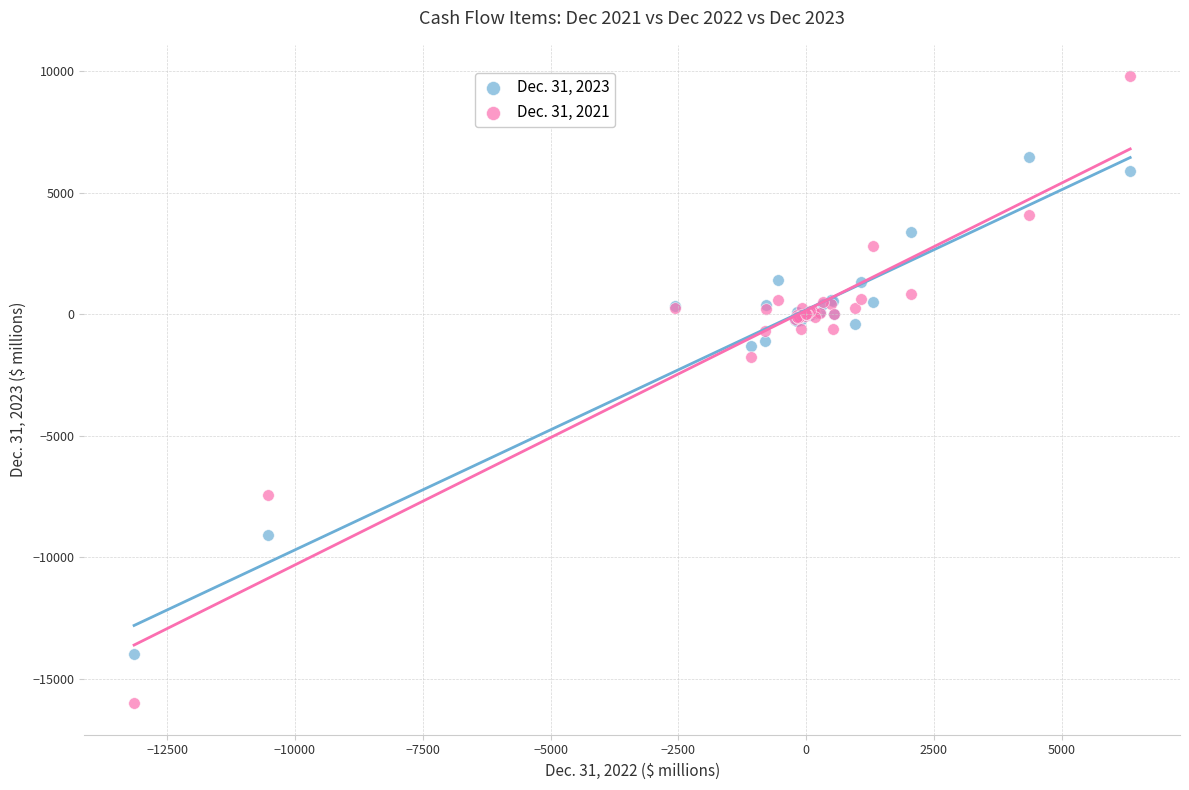

Across all series, what Y value is closest to -3109?

-1746